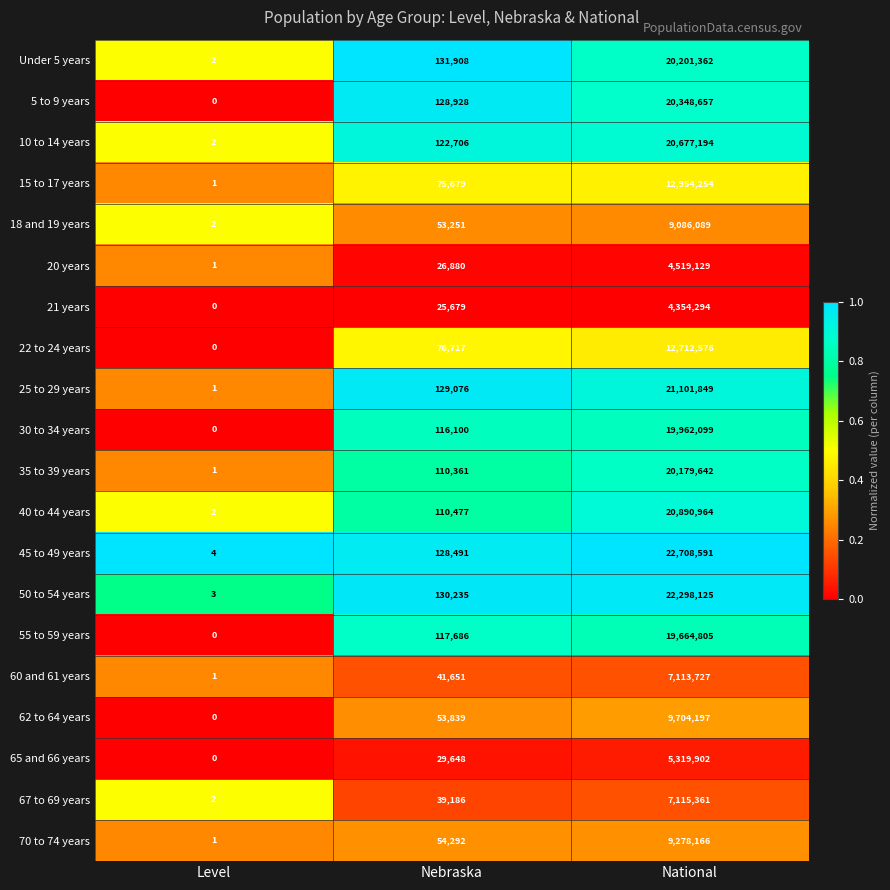

The 22 to 24 years series shows 105749 at Nebraska. True or false?

False